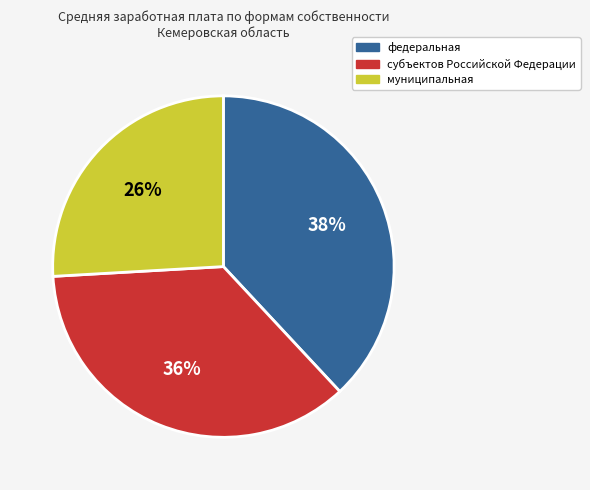

To the nearest percent, what percentage of the pie is субъектов Российской Федерации?

36%